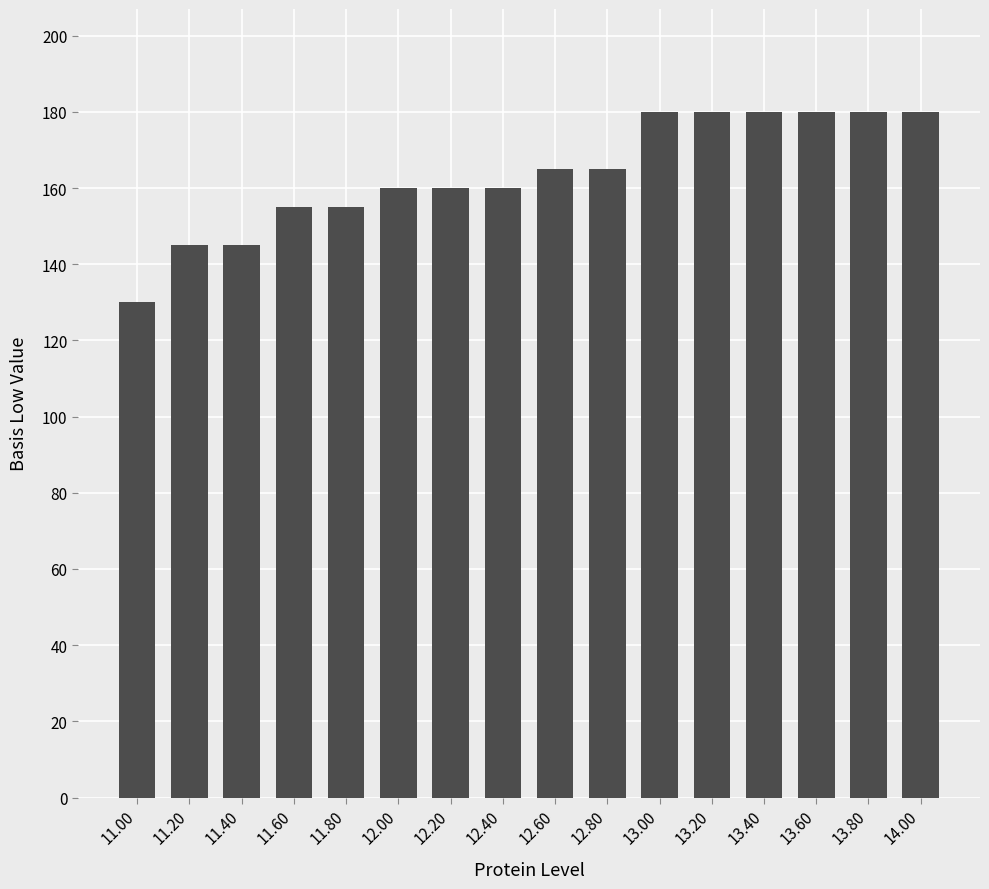

Between 12.00 and 12.60, which is larger?

12.60